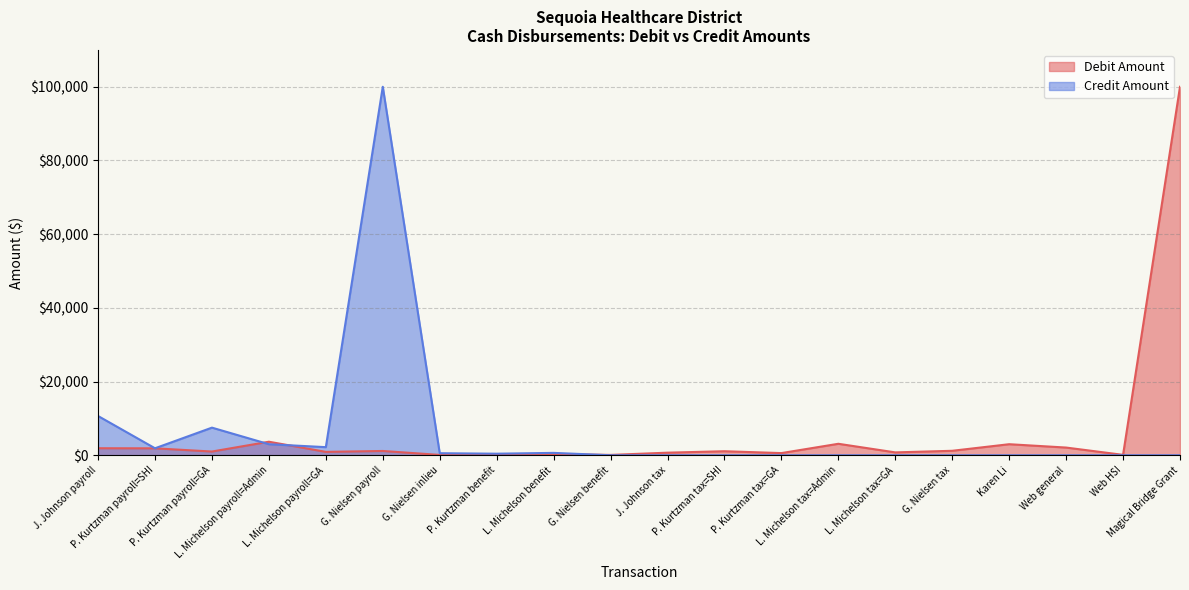

Where is the first local maximum for Credit Amount?

P. Kurtzman payroll=GA